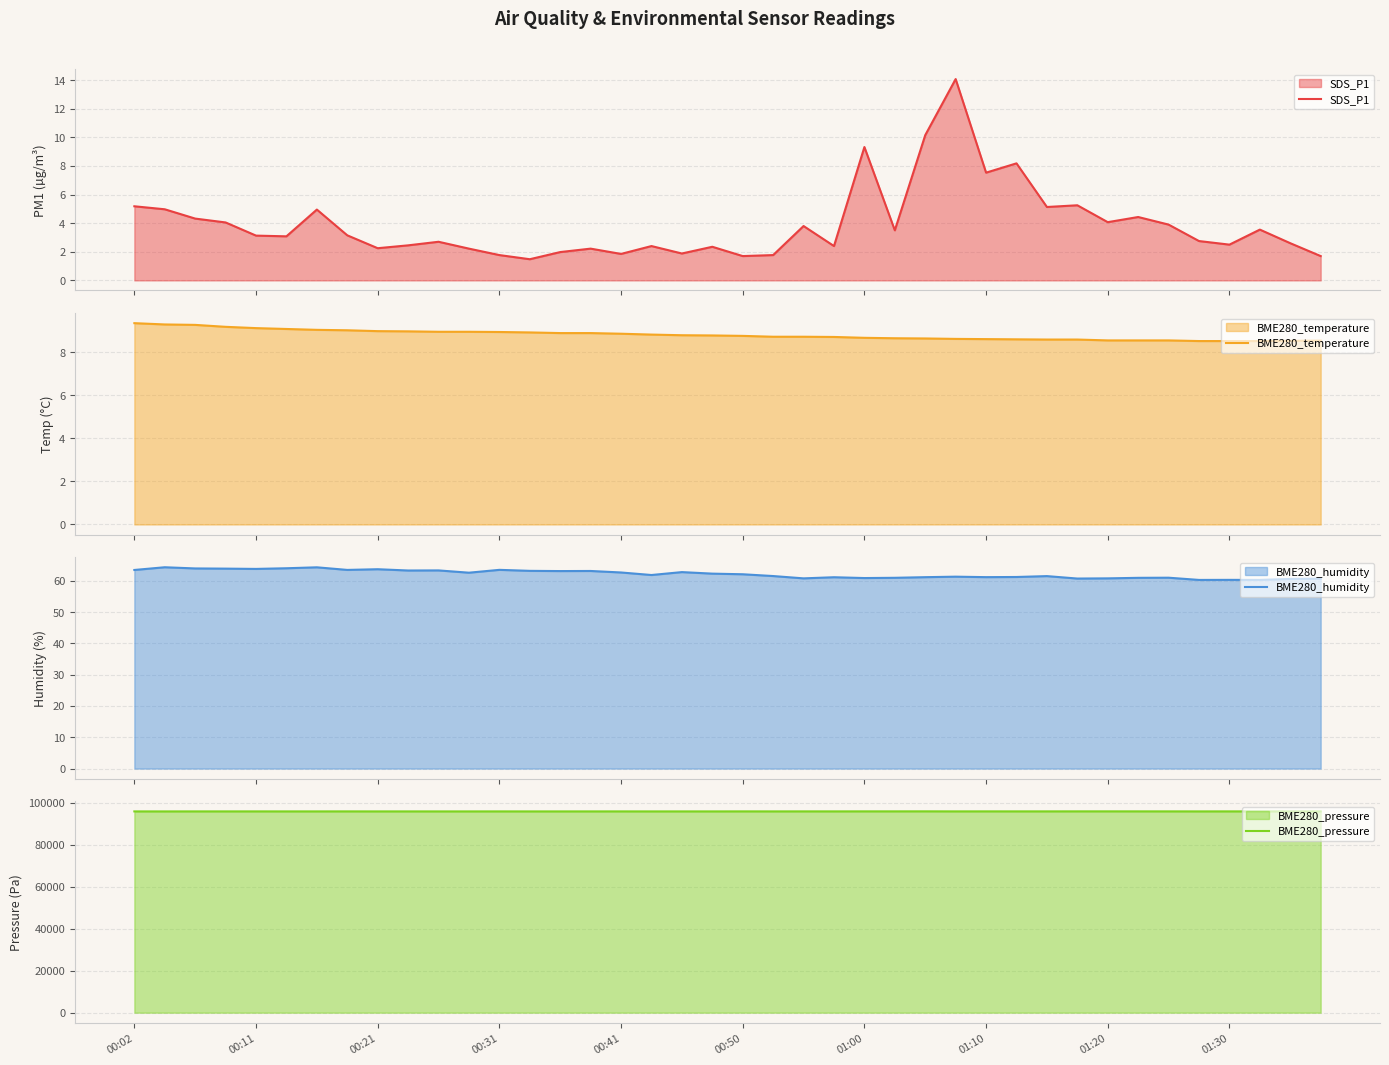

What is the label of the 4th point from the left?

00:31